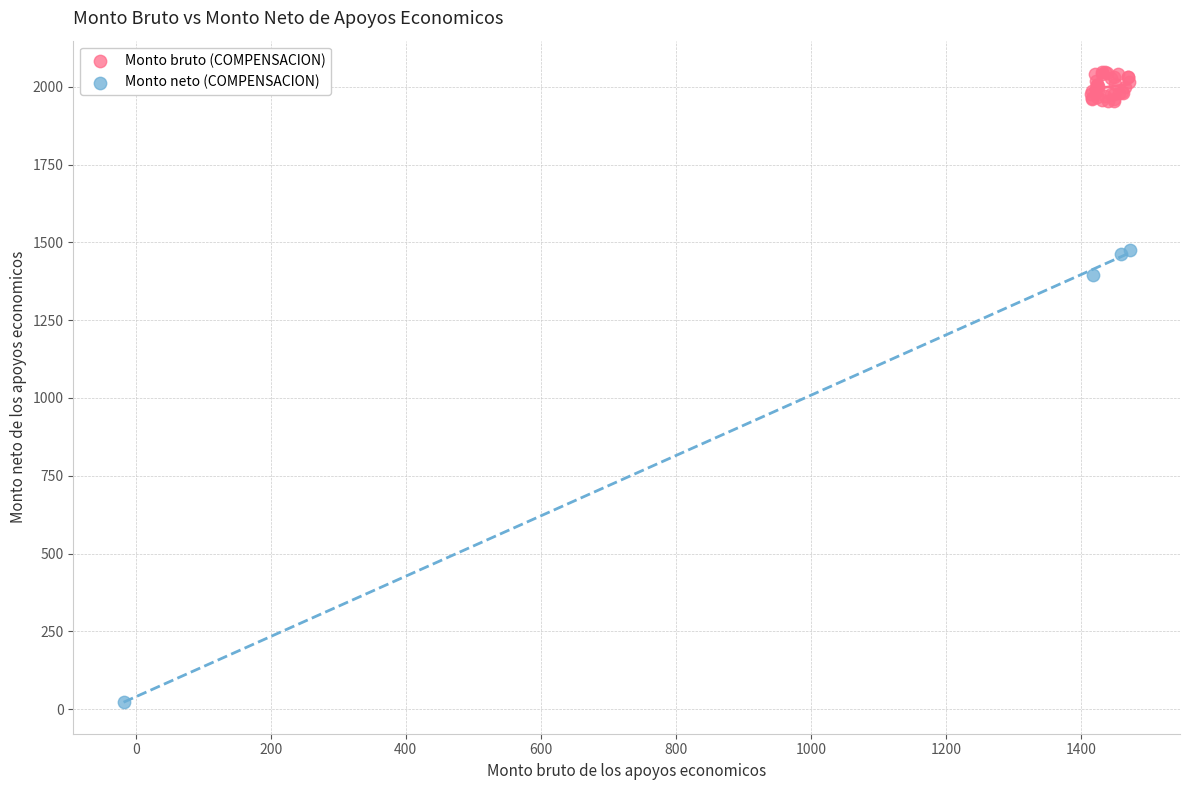

What are all the series names shown in the legend?

Monto bruto (COMPENSACION), Monto neto (COMPENSACION)